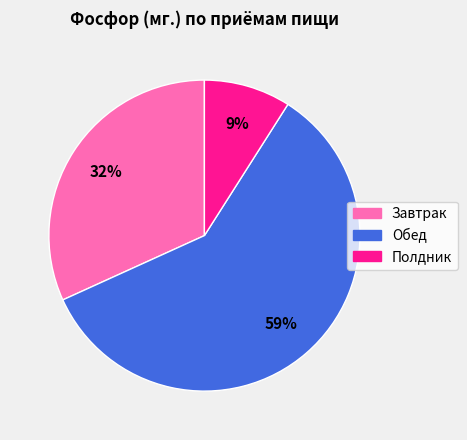

Does any single category account for the majority?

Yes